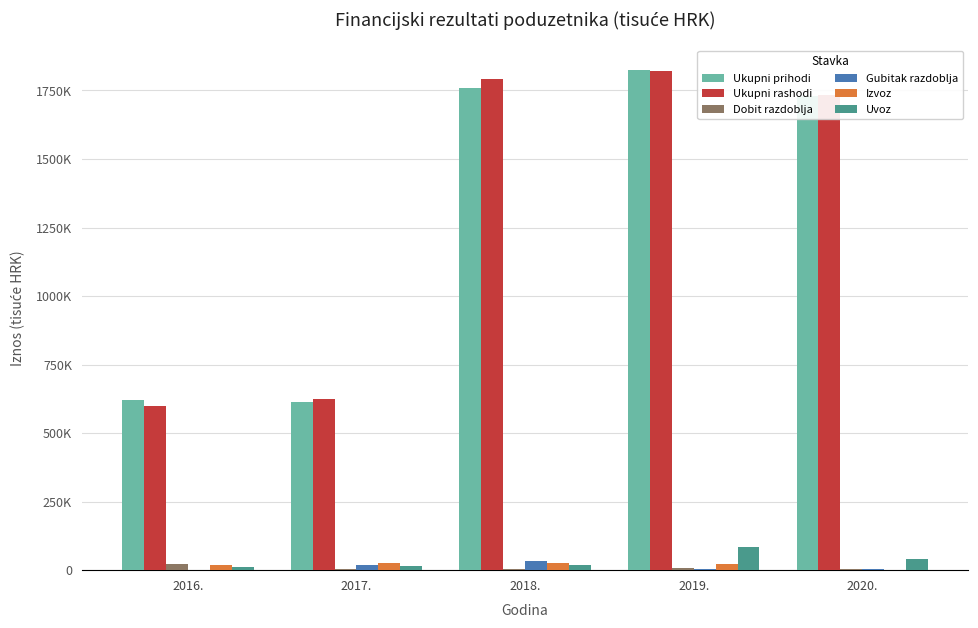

Are the bars grouped side by side (vs. stacked)?

Yes